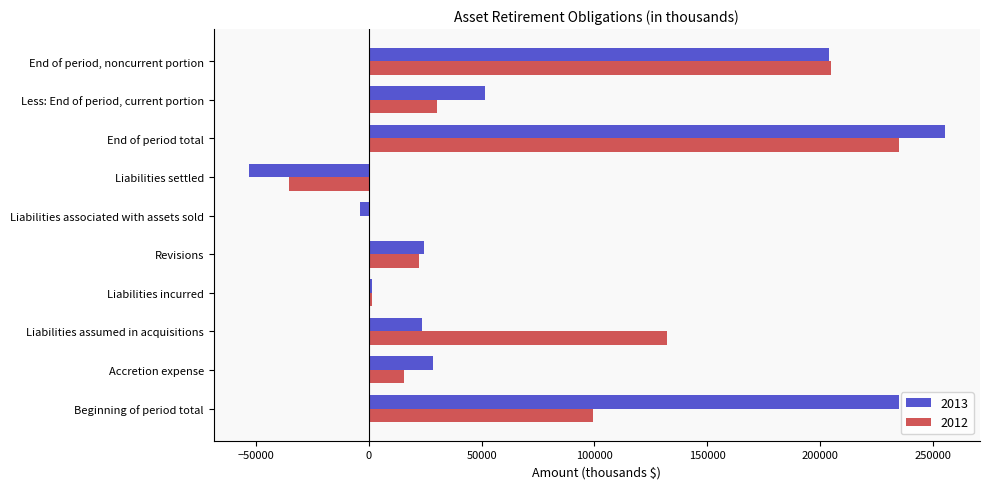

At which category is the sum across all series the highest?

End of period total